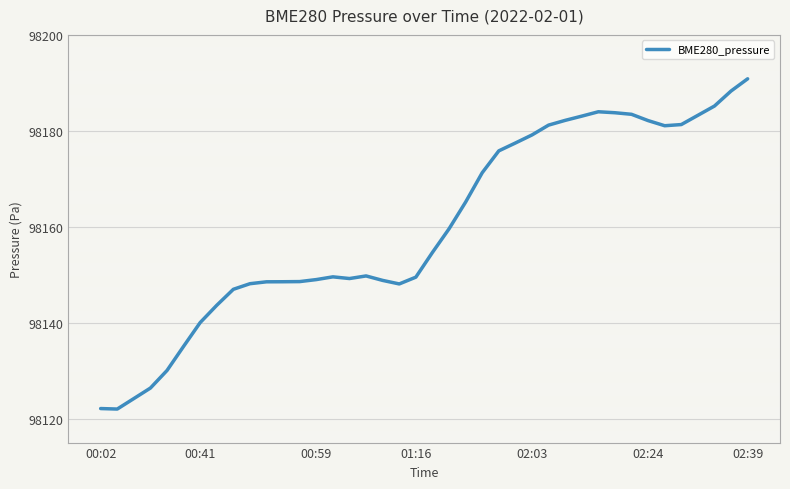

Does the chart display data point markers on the line(s)?

No